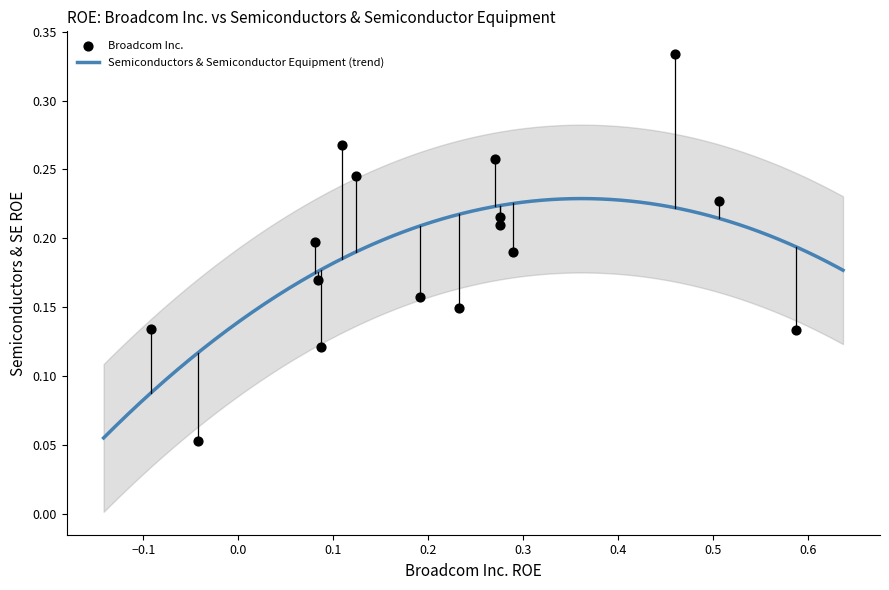

What is the range of X values (max minus min)?

0.7